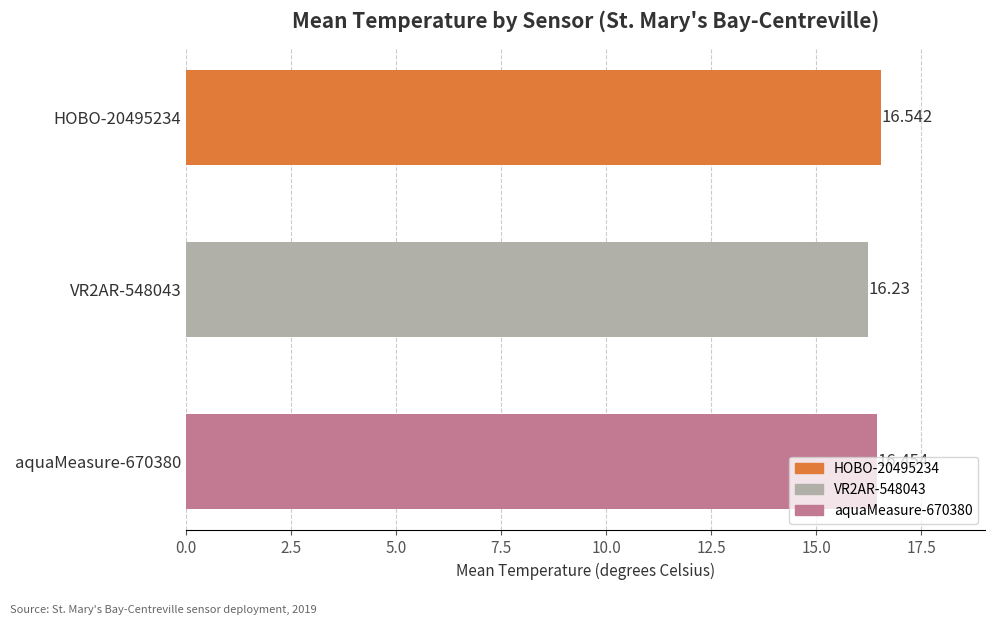

What is the greatest value displayed?

16.5